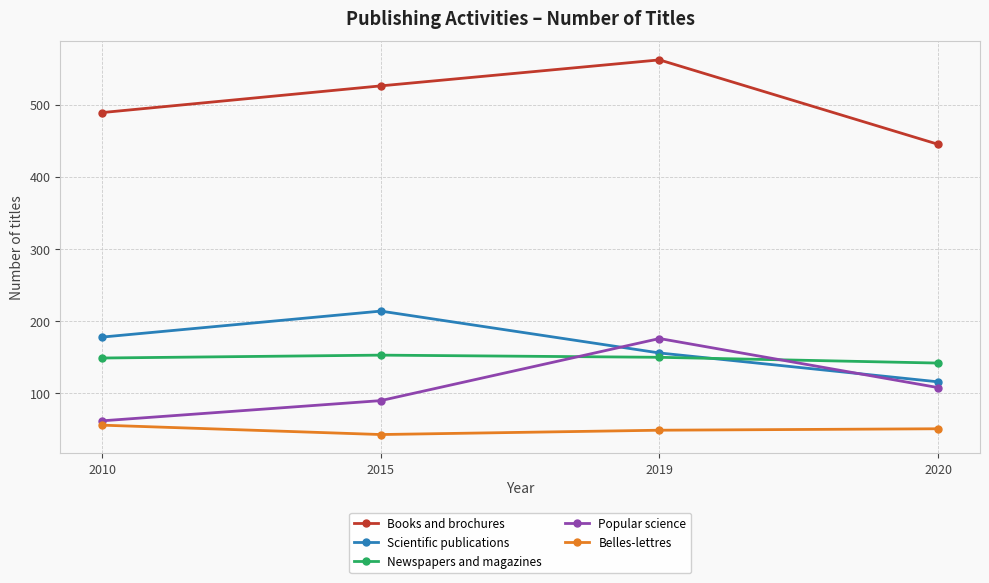

At how many categories does at least one series exceed 117?

4